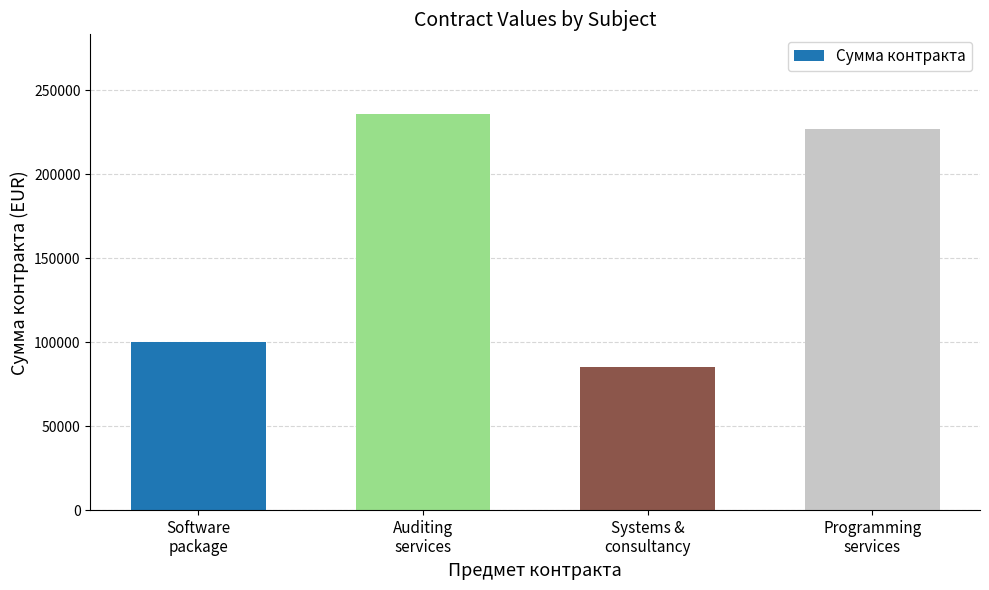

Rank the categories by value from highest to lowest.

Auditing
services, Programming
services, Software
package, Systems &
consultancy